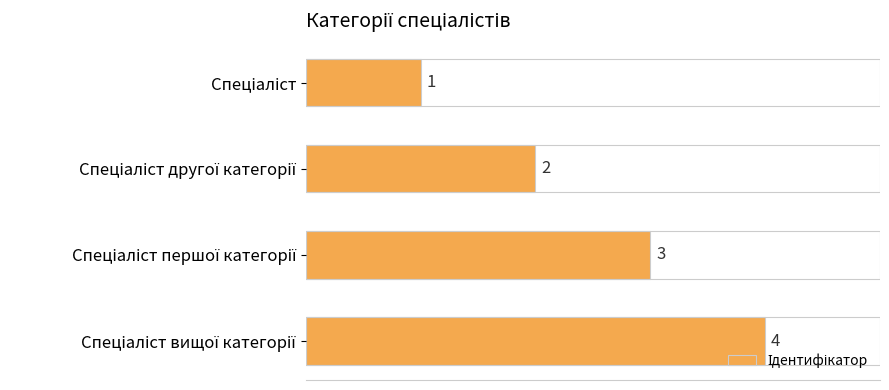

Count the number of data series in this chart.

1